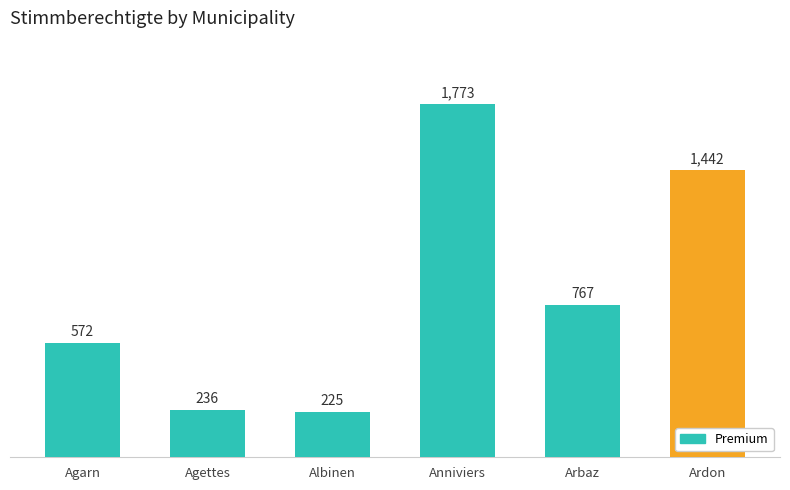

Reading right to left, list all the values displayed in this chart.

Ardon=1442	Arbaz=767	Anniviers=1773	Albinen=225	Agettes=236	Agarn=572